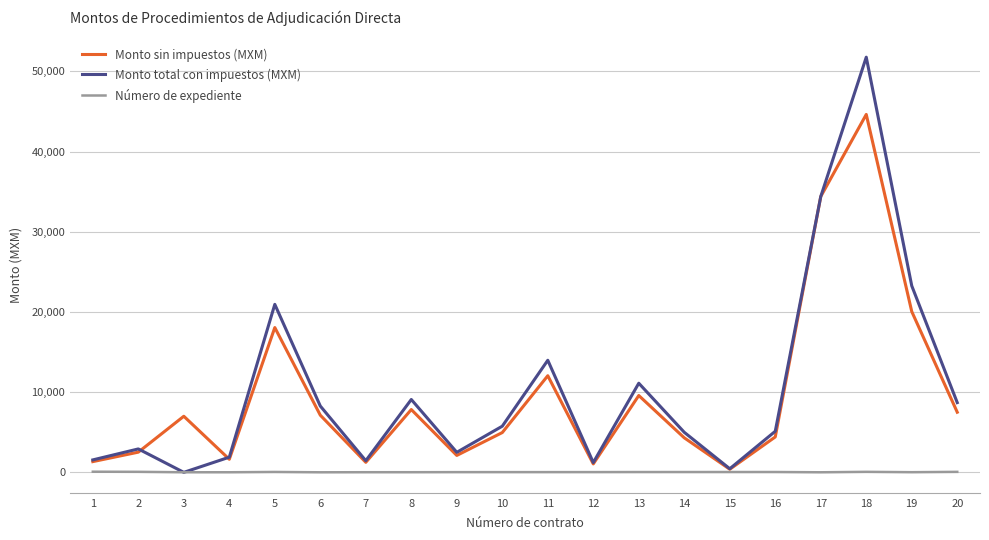

List the series in order of their peak value, lowest first.

Número de expediente, Monto sin impuestos (MXM), Monto total con impuestos (MXM)